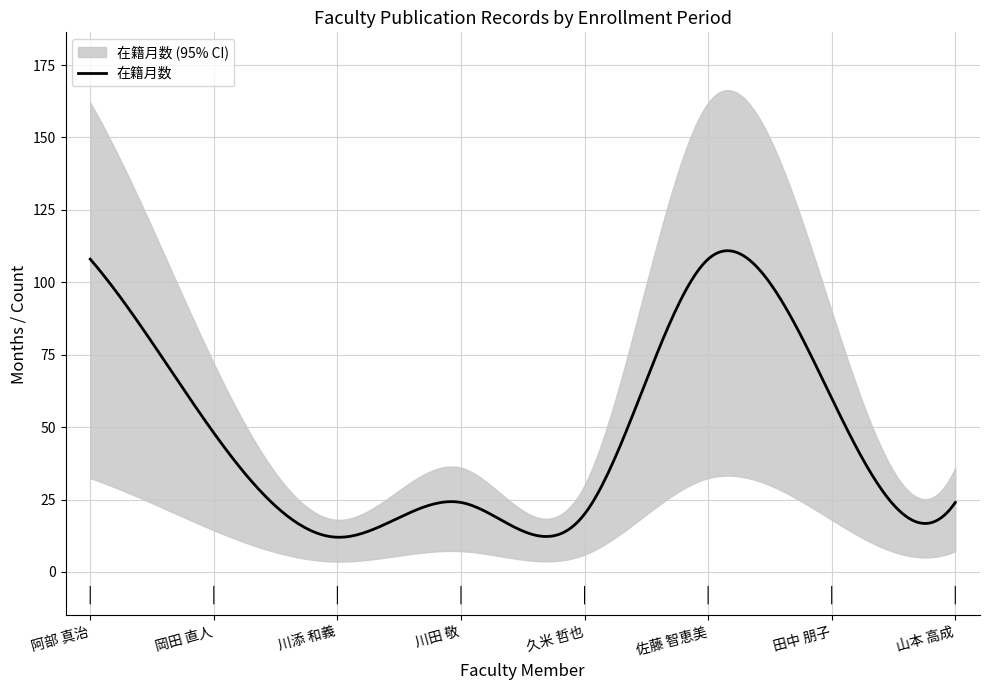

How many data points does each series have?

8